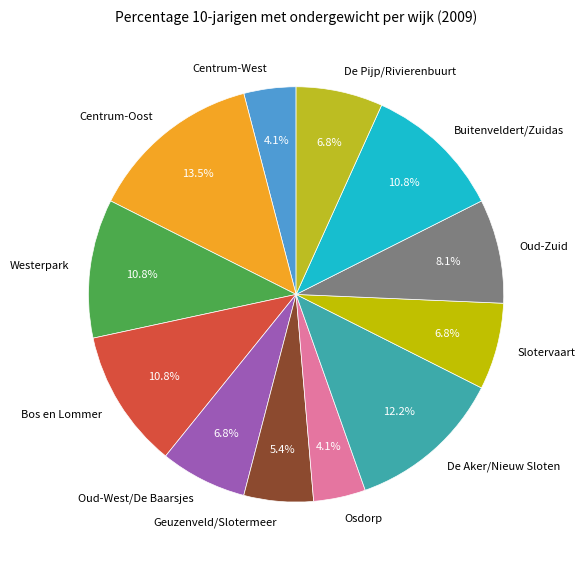

Which category has the biggest portion of the pie?

Centrum-Oost